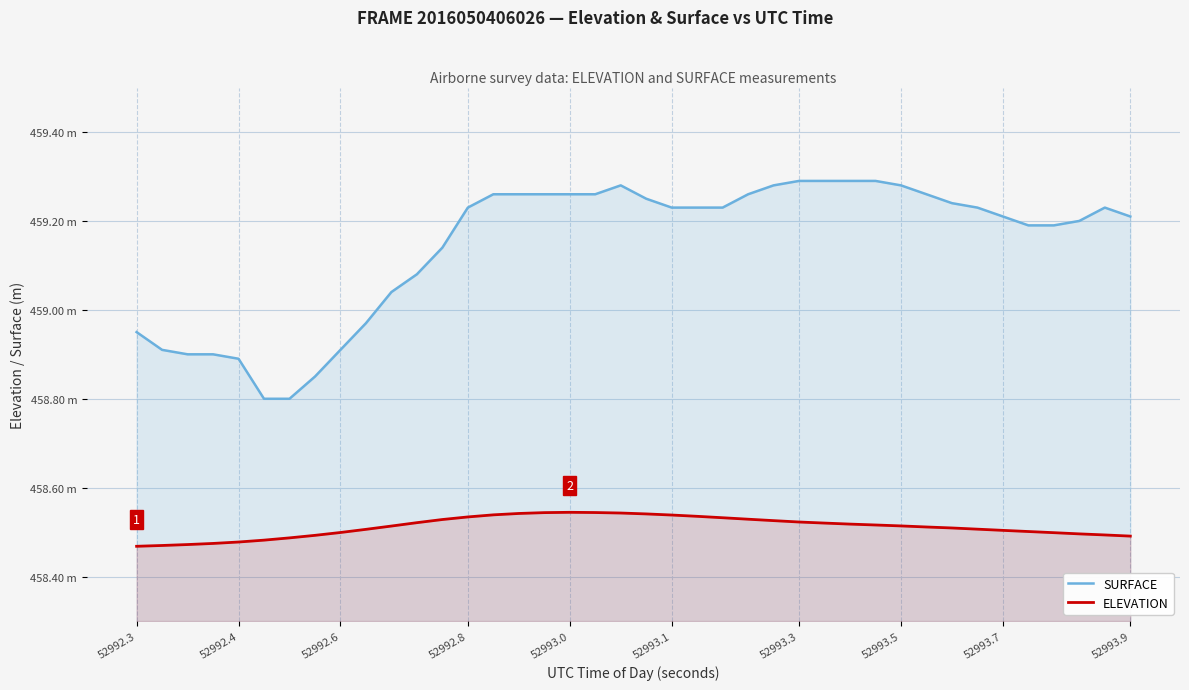

What is the minimum value shown in the chart?

458.5